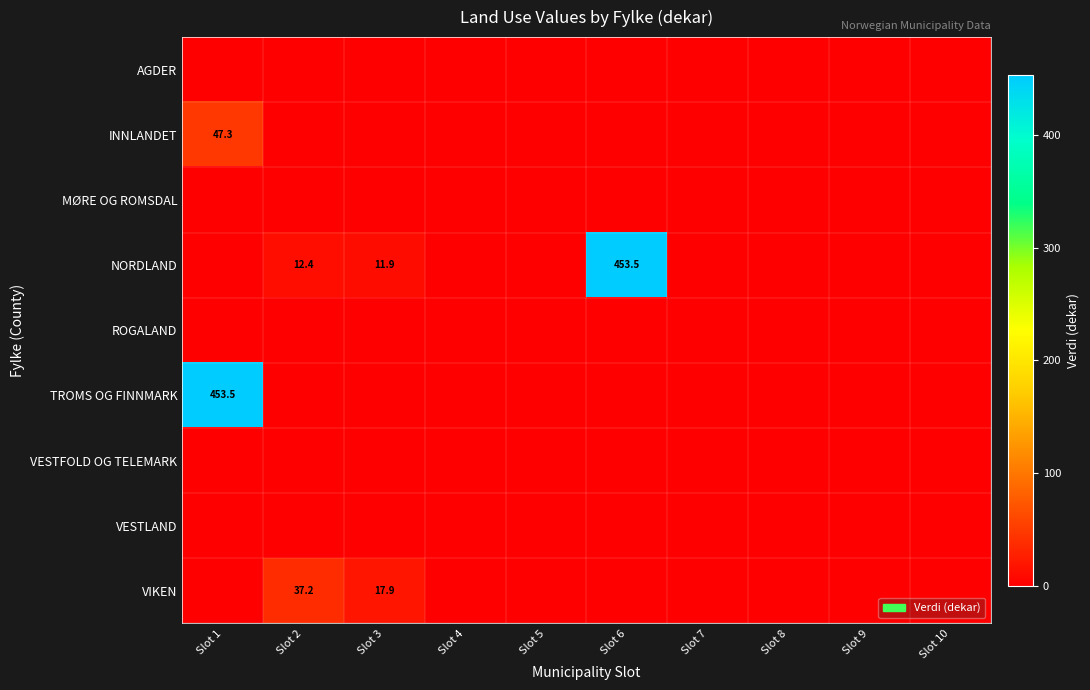

The VIKEN series shows 24.6 at Slot 3. True or false?

False